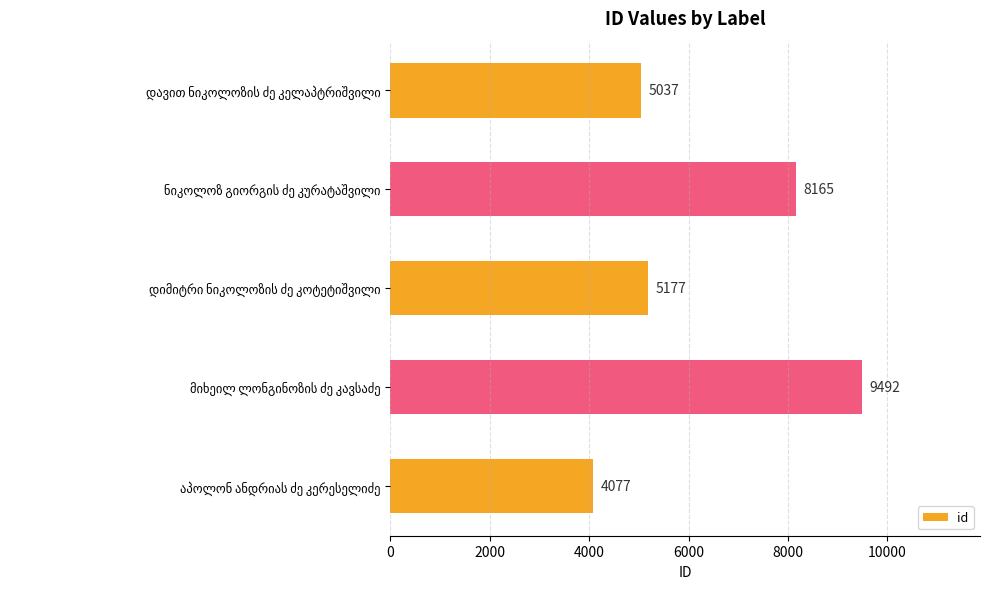

What is the difference between the second highest and second lowest values?

3128